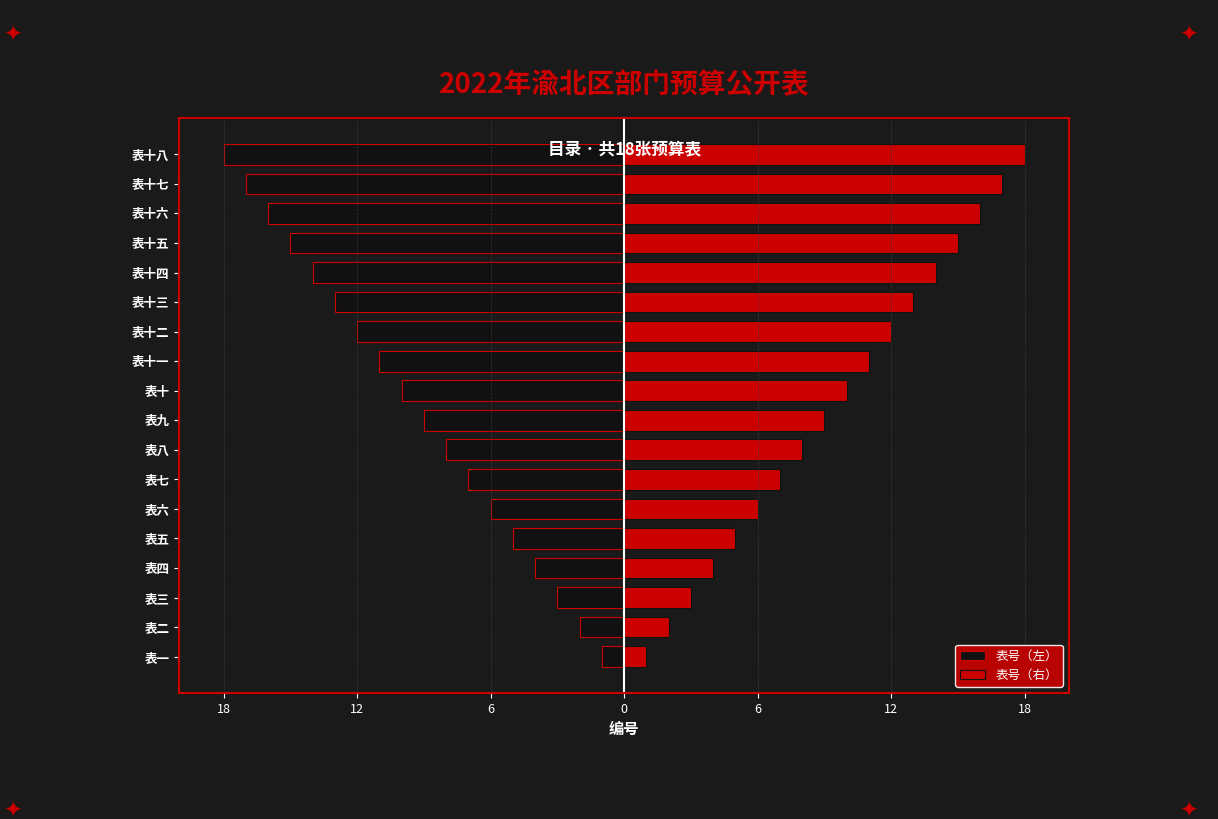

What is the value of the 表号（左） bar at the 11th from the left?

-11